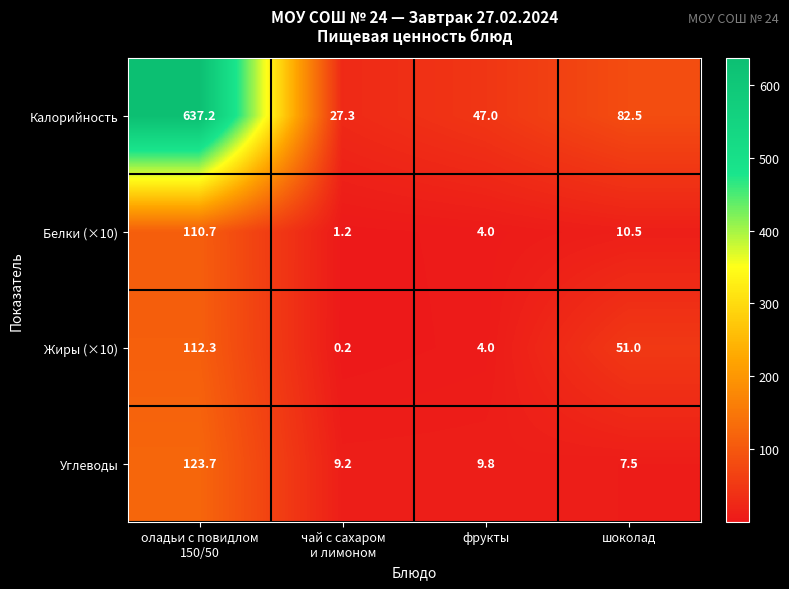

What is the total value across all series at шоколад?

151.5